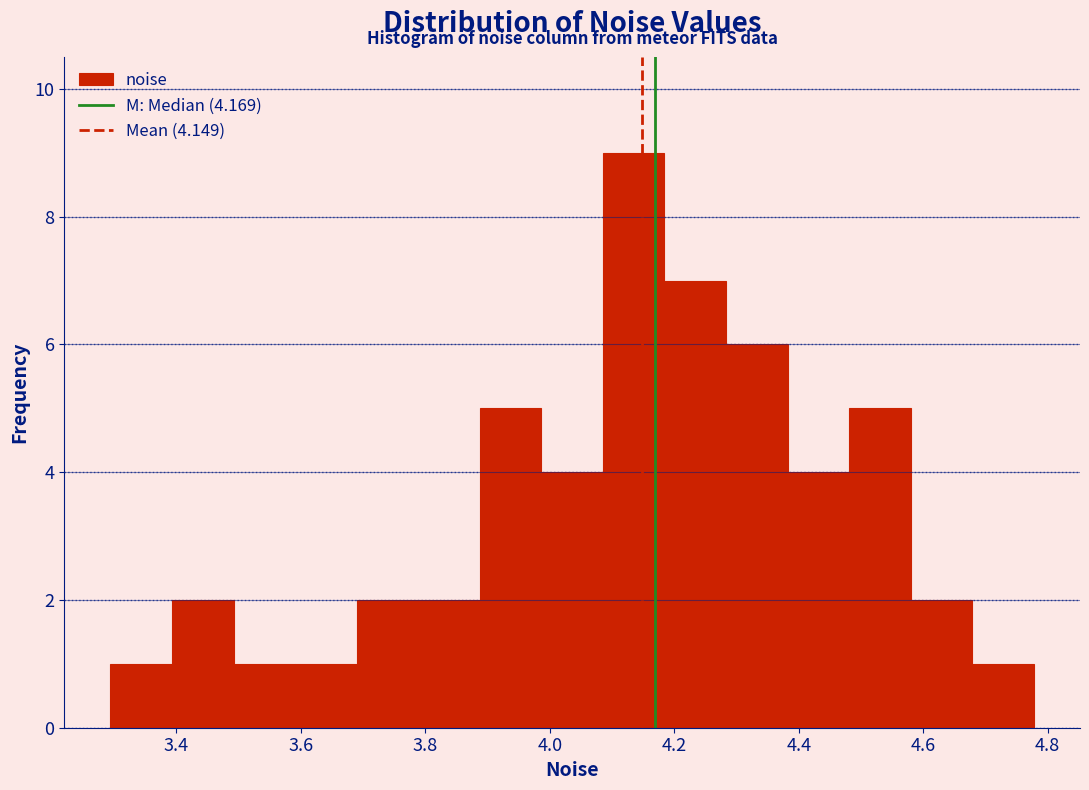

Which range on the x-axis has the tallest bar?

4.08 to 4.18